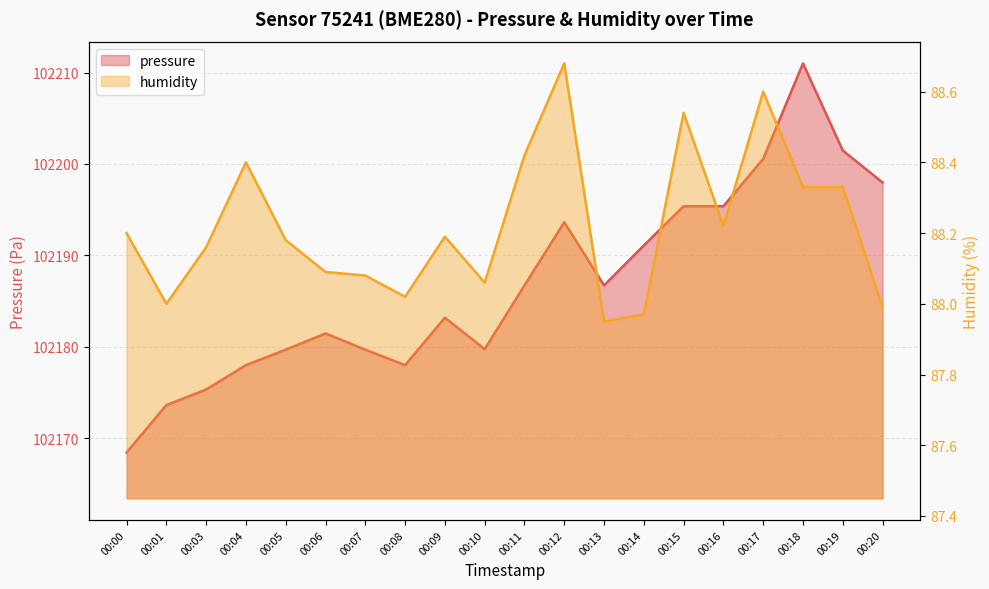

Which has a higher value, 00:01 or 00:20?

00:20